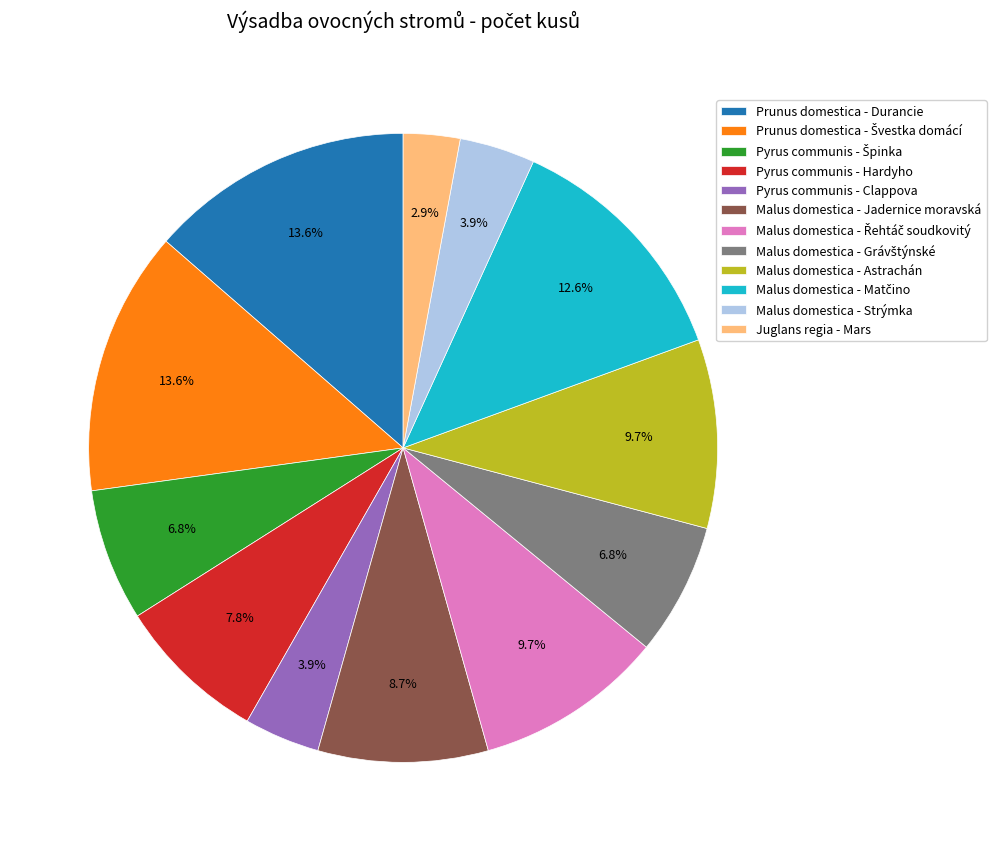

Does any single category account for the majority?

No